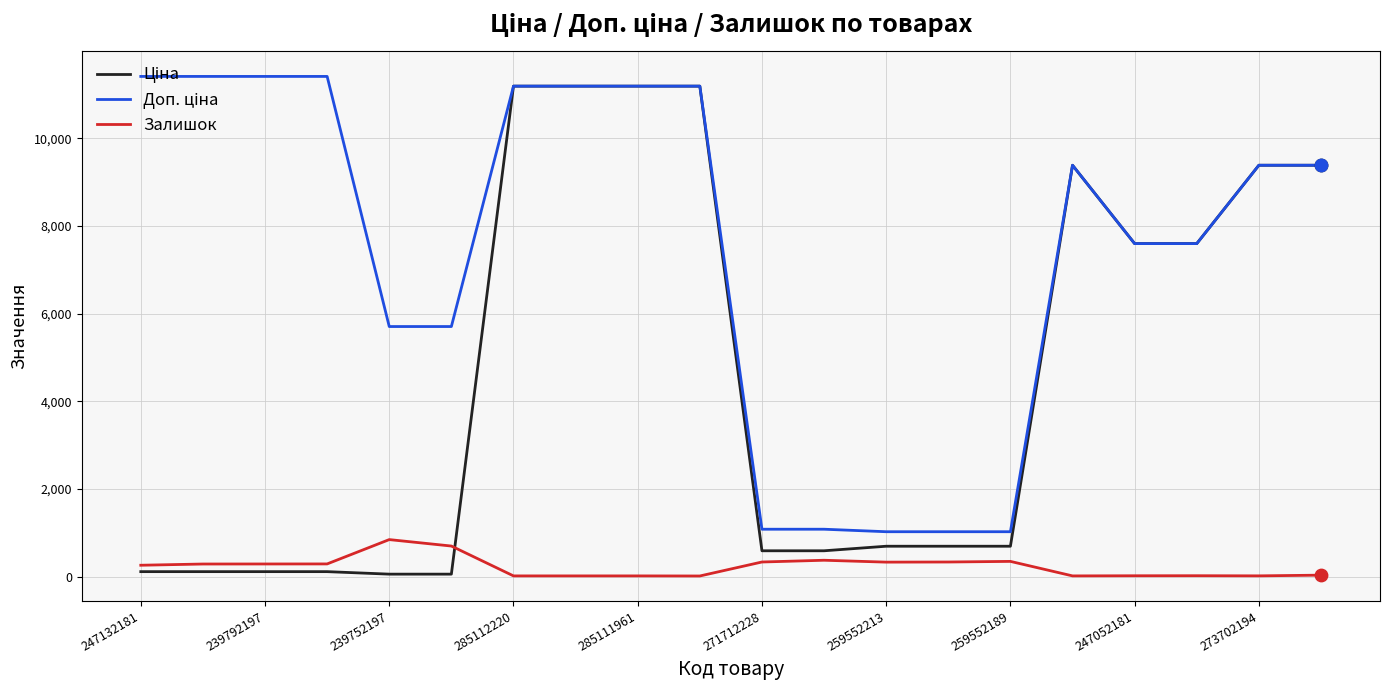

What is the greatest value displayed?

11410.0